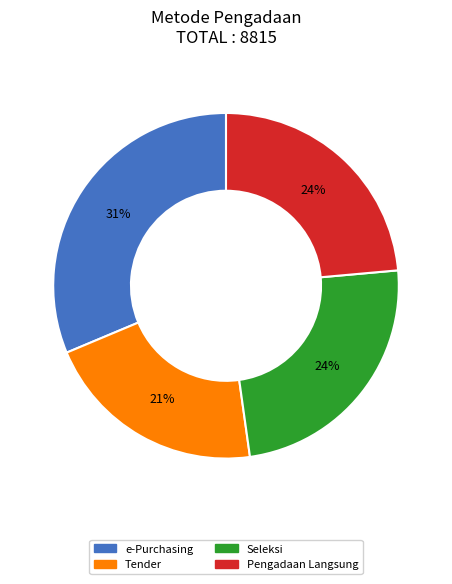

To the nearest percent, what is the average slice percentage?

25%